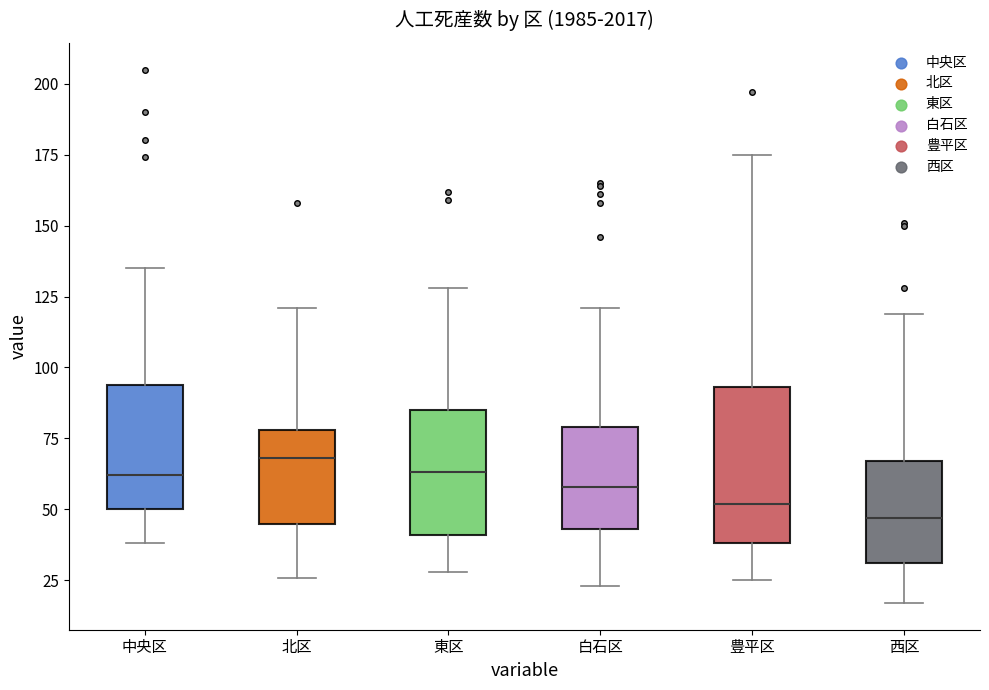

Reading left to right, transcribe this box plot: for each box, give where its median line is, the range the box spans, and where its two whiskers end, as read against the y-axis. The values are not printed on the chart, so give them approximately, as read against the axis.

中央区: median 60, box 50 to 95, whiskers 40 to 135
北区: median 70, box 45 to 80, whiskers 25 to 120
東区: median 65, box 40 to 85, whiskers 30 to 130
白石区: median 60, box 45 to 80, whiskers 25 to 120
豊平区: median 50, box 40 to 95, whiskers 25 to 175
西区: median 45, box 30 to 65, whiskers 15 to 120